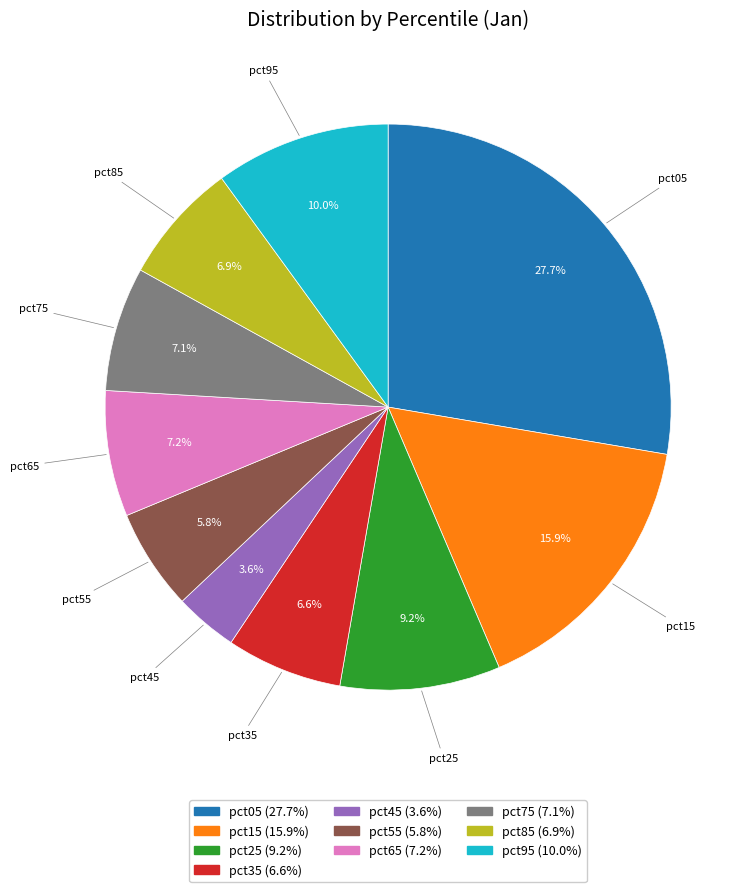

What is the largest slice in the pie chart?

pct05